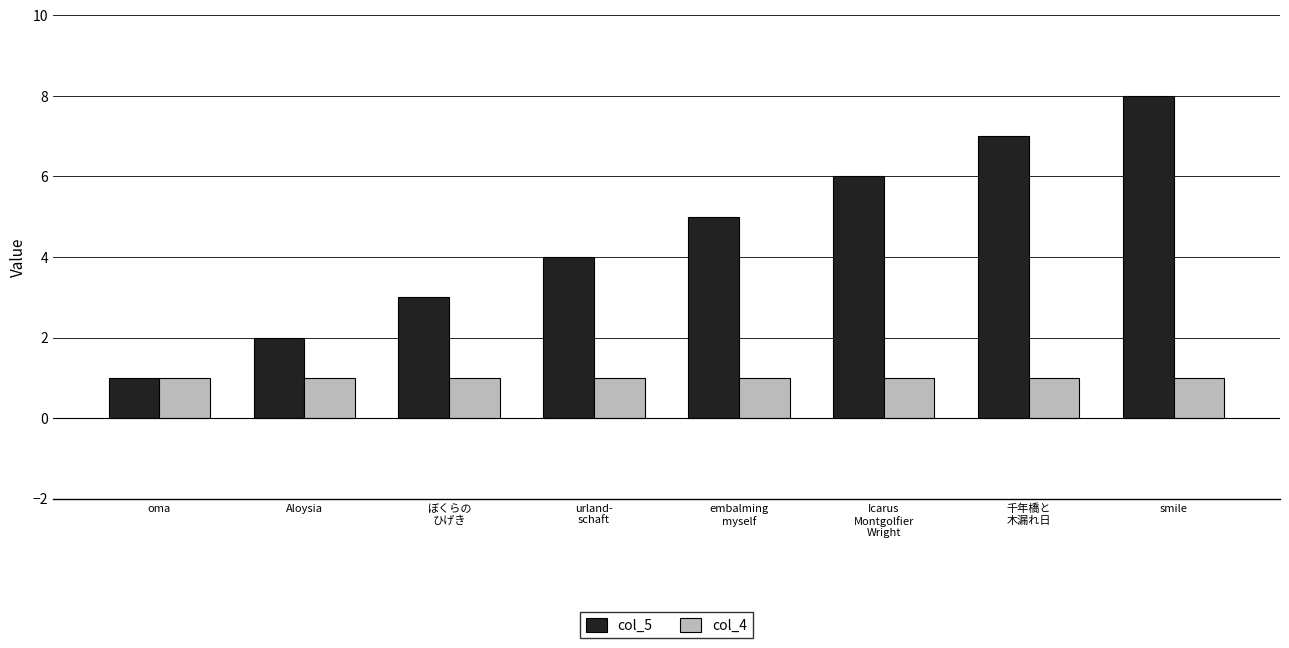

What is the sum of all col_4 values?

8